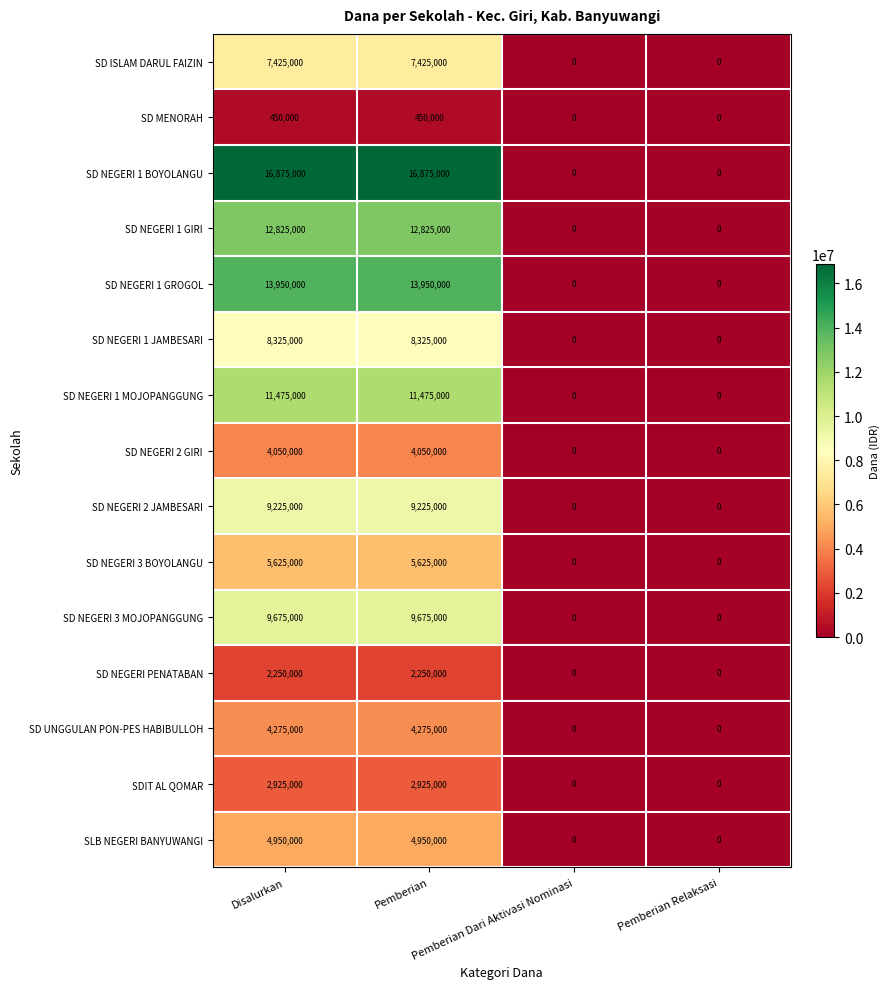

Which series has the largest total across all categories?

SD NEGERI 1 BOYOLANGU